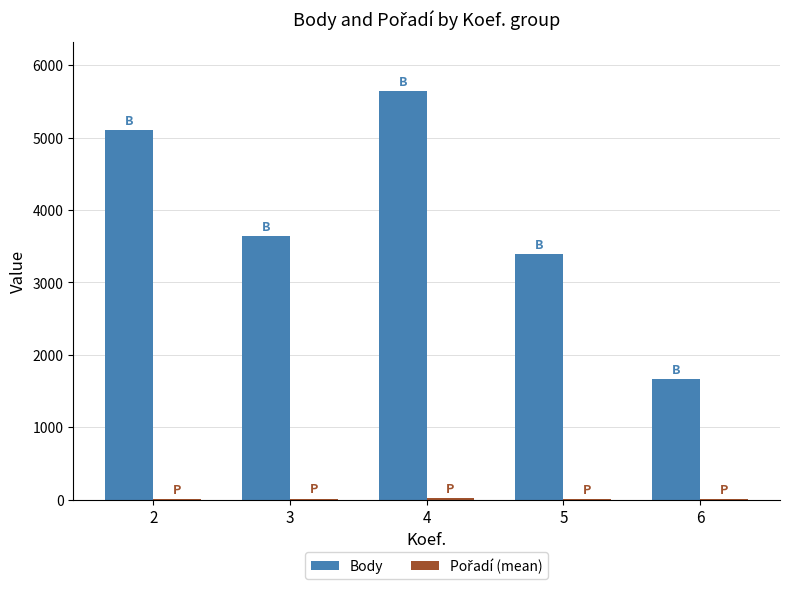

The value of Body at 4 is 7474.0. True or false?

False